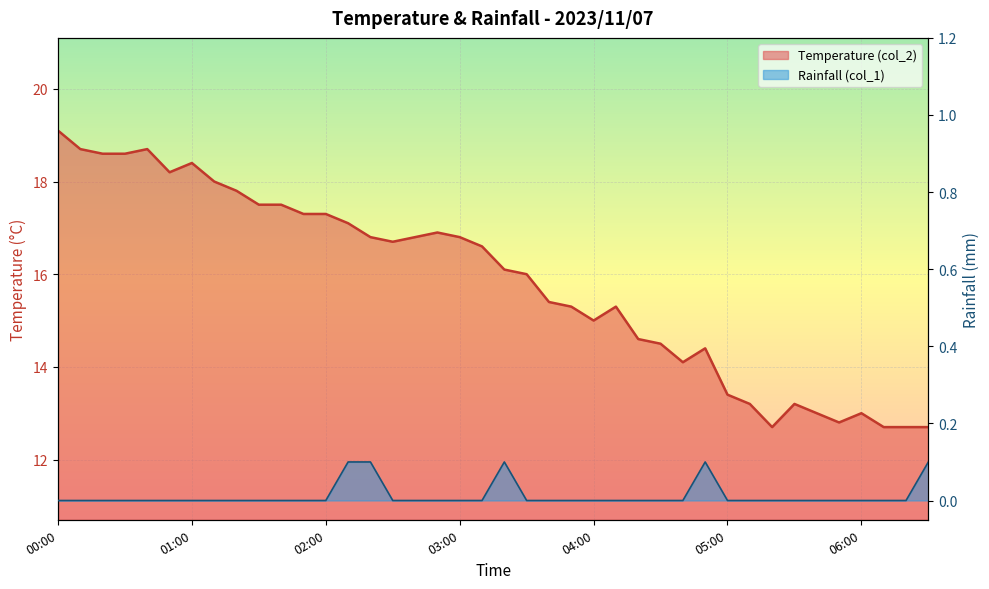

Where is Temperature (col_2) nearest to the value 15?

04:00